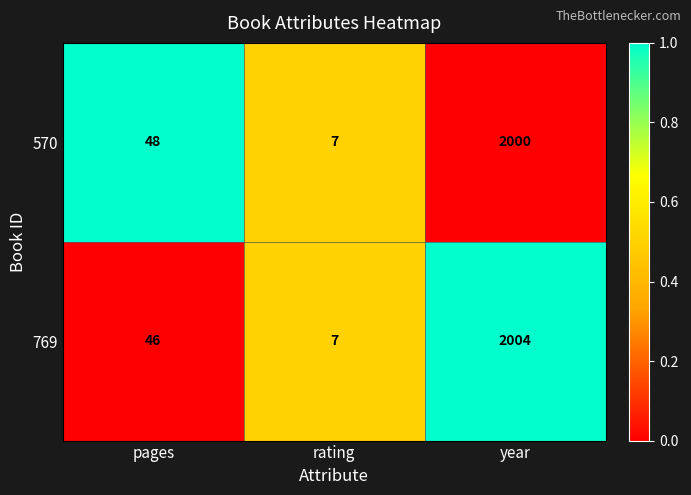

Which series has the largest total across all categories?

769